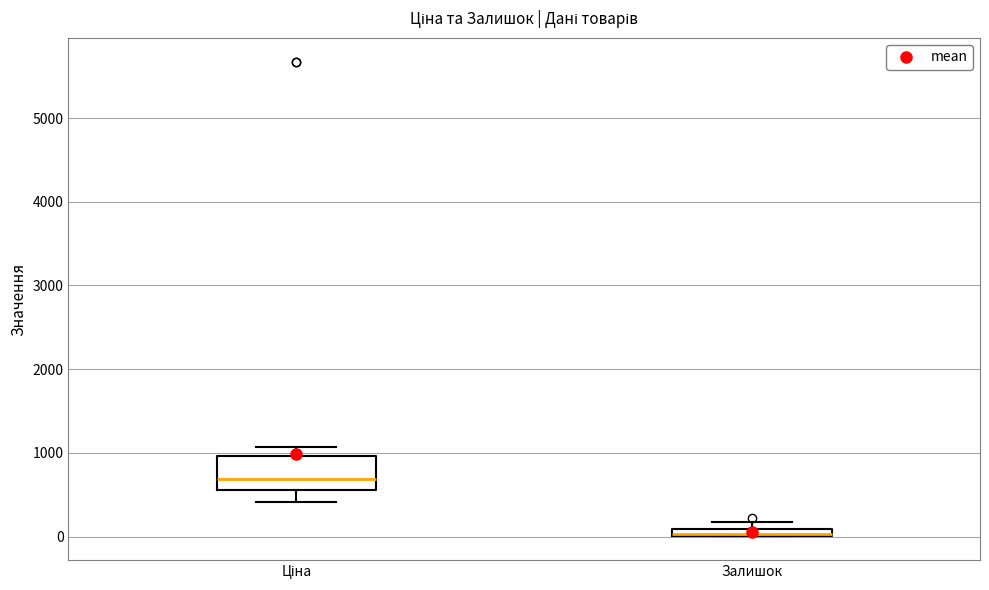

Which box is the tallest, from its lower edge to its upper edge?

Ціна